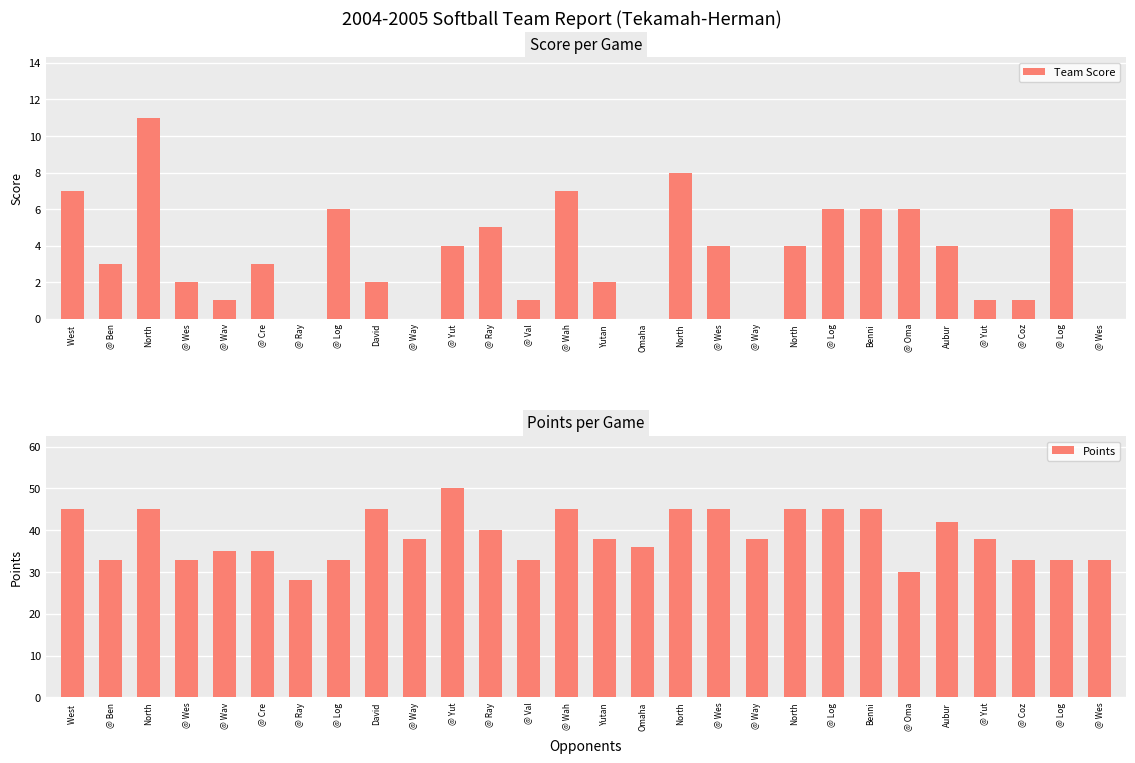

Where does the Team Score series first go above 4?

West 